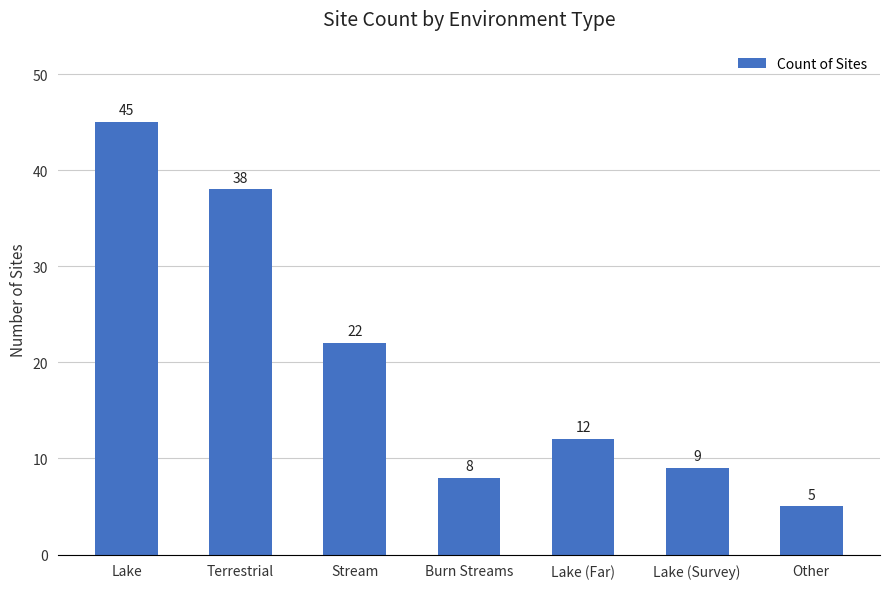

What is the change in value from Stream to Lake (Survey)?

-13